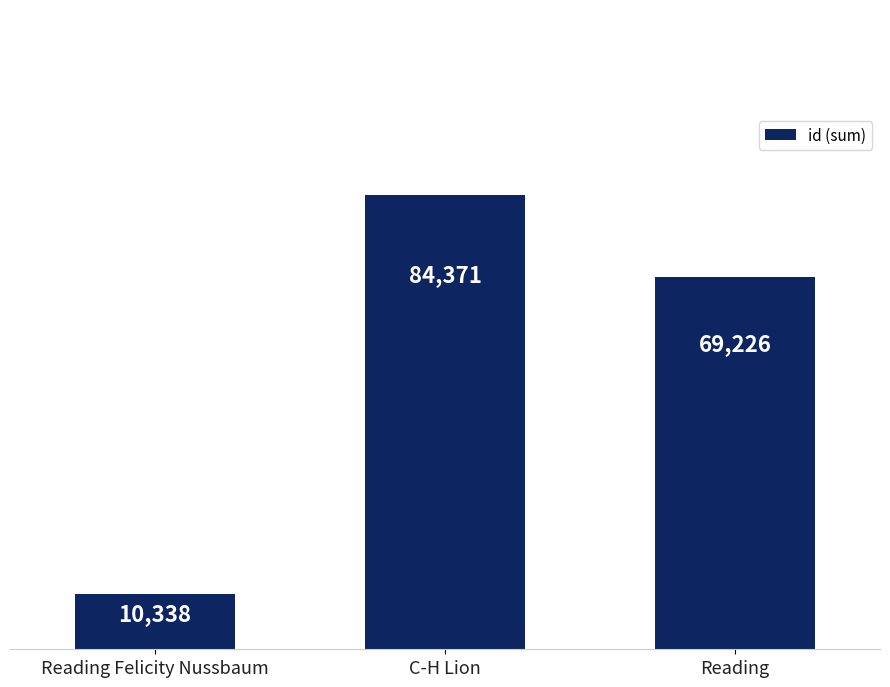

What is the change in value from C-H Lion to Reading?

-15145